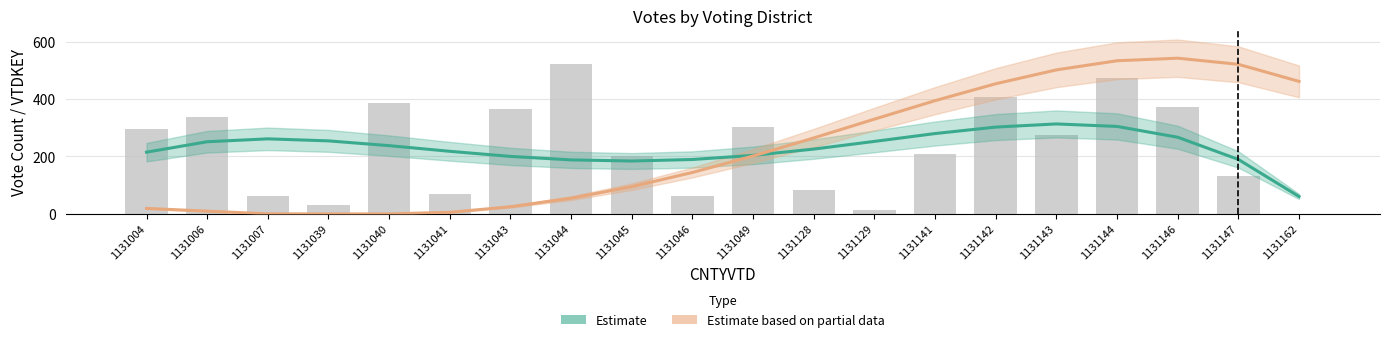

Reading right to left, list all the values displayed in this chart.

Estimate (TurnerD Votes): 1131162=60.6	1131147=189.6	1131146=267.0	1131144=304.6	1131143=313.3	1131142=302.3	1131141=279.8	1131129=252.5	1131128=225.8	1131049=203.8	1131046=189.5	1131045=184.2	1131044=188.1	1131043=200.2	1131041=218.0	1131040=237.7	1131039=254.3	1131007=261.4	1131006=251.3	1131004=215.0
Estimate based on partial data (VTDKEY): 1131162=461.4	1131147=520.9	1131146=542.2	1131144=533.3	1131143=501.5	1131142=453.2	1131141=394.3	1131129=330.0	1131128=264.5	1131049=201.6	1131046=144.3	1131045=94.9	1131044=54.8	1131043=25.0	1131041=5.5	1131040=0.0	1131039=0.0	1131007=0.3	1131006=9.6	1131004=19.3